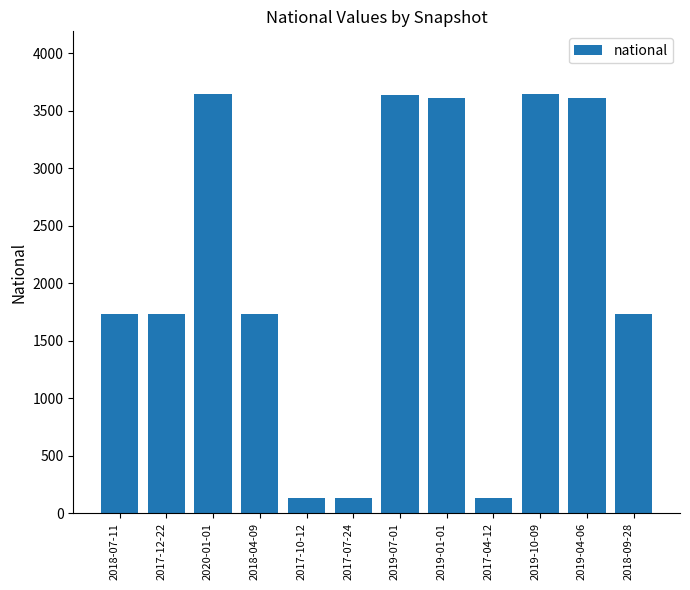

Are the bars horizontal?

No